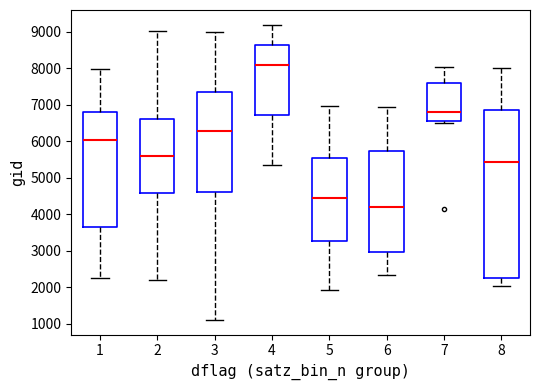

Comparing the boxes themselves (not the whiskers), which one is the tallest?

8